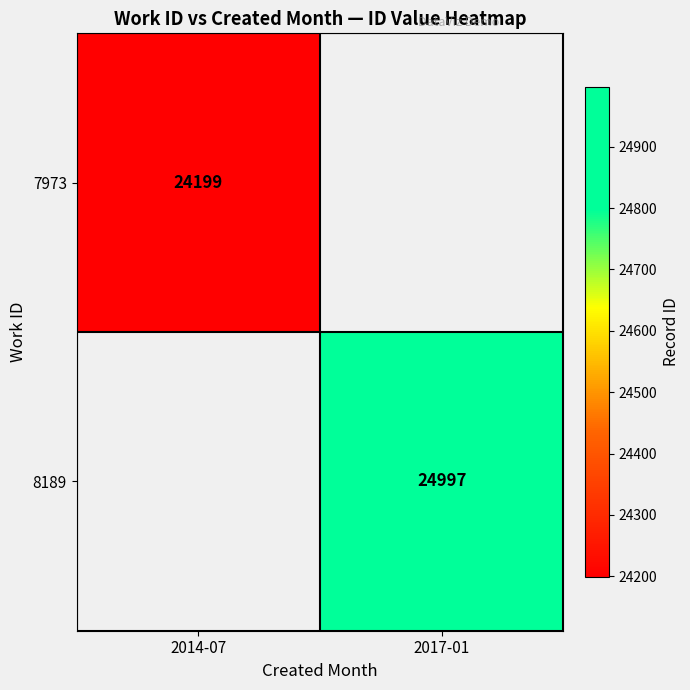

The 8189 series shows 24997 at 2017-01. True or false?

True